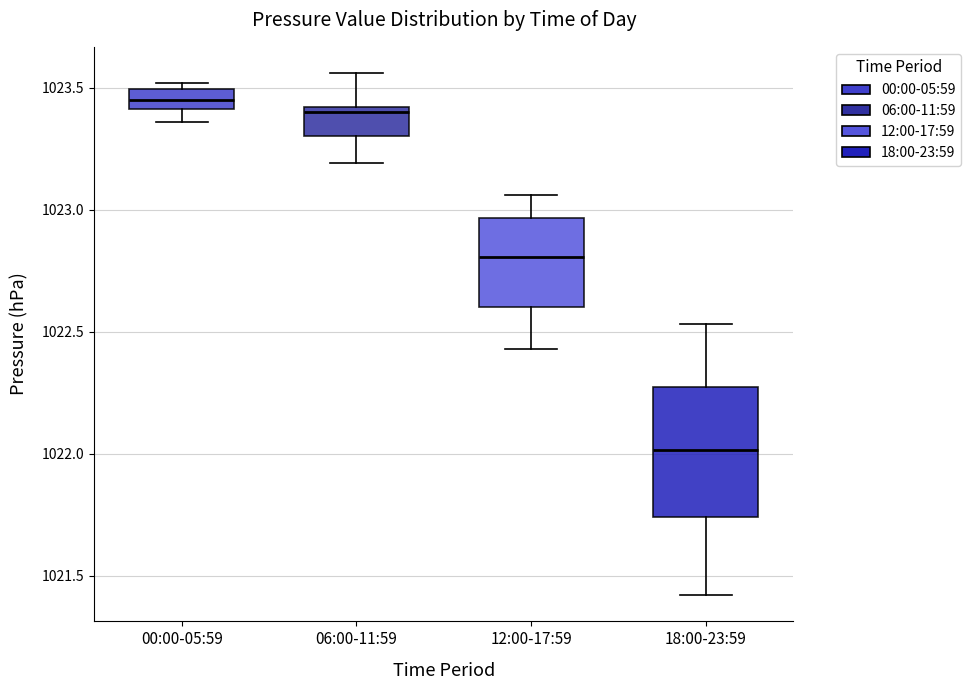

Reading left to right, read every box against the y-axis: the position of its median line, the range the box covers, and the ends of its whiskers. The values are not printed on the chart, so give them approximately, as read against the axis.

00:00-05:59: median 1023.45, box 1023.40 to 1023.50, whiskers 1023.35 to 1023.50 (just above the box's upper edge)
06:00-11:59: median 1023.40 (just below the box's upper edge), box 1023.30 to 1023.40, whiskers 1023.20 to 1023.55
12:00-17:59: median 1022.80, box 1022.60 to 1022.95, whiskers 1022.45 to 1023.05
18:00-23:59: median 1022.00, box 1021.75 to 1022.25, whiskers 1021.40 to 1022.55